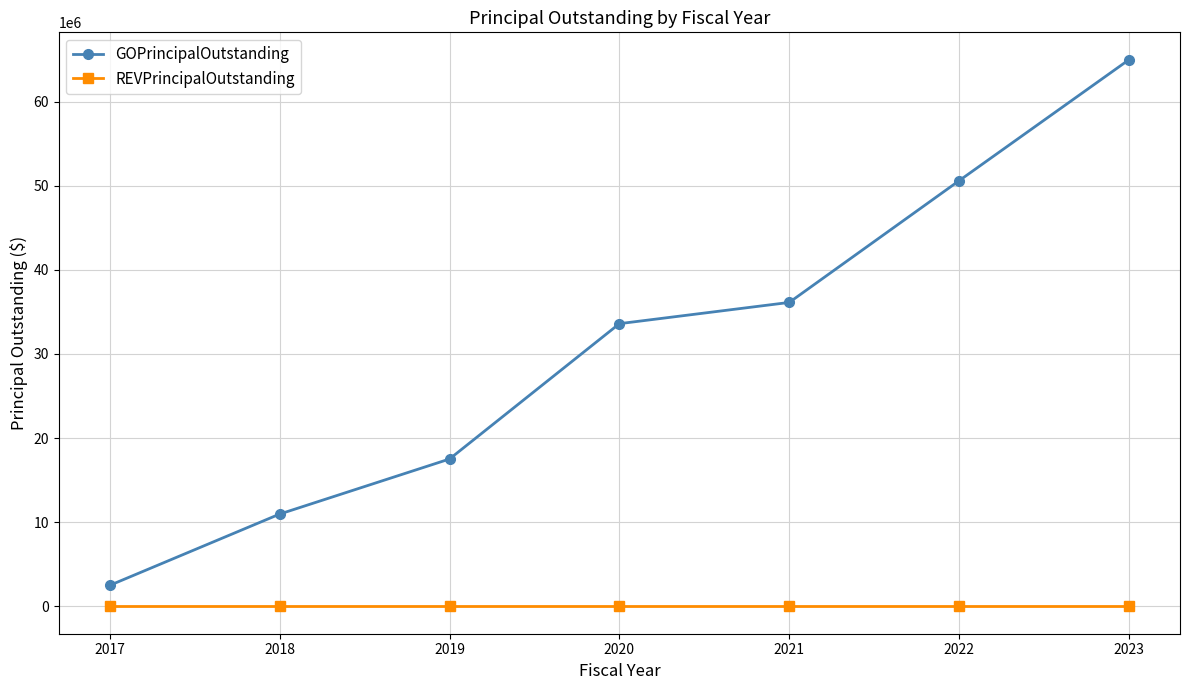

Which series has the widest spread of values?

GOPrincipalOutstanding